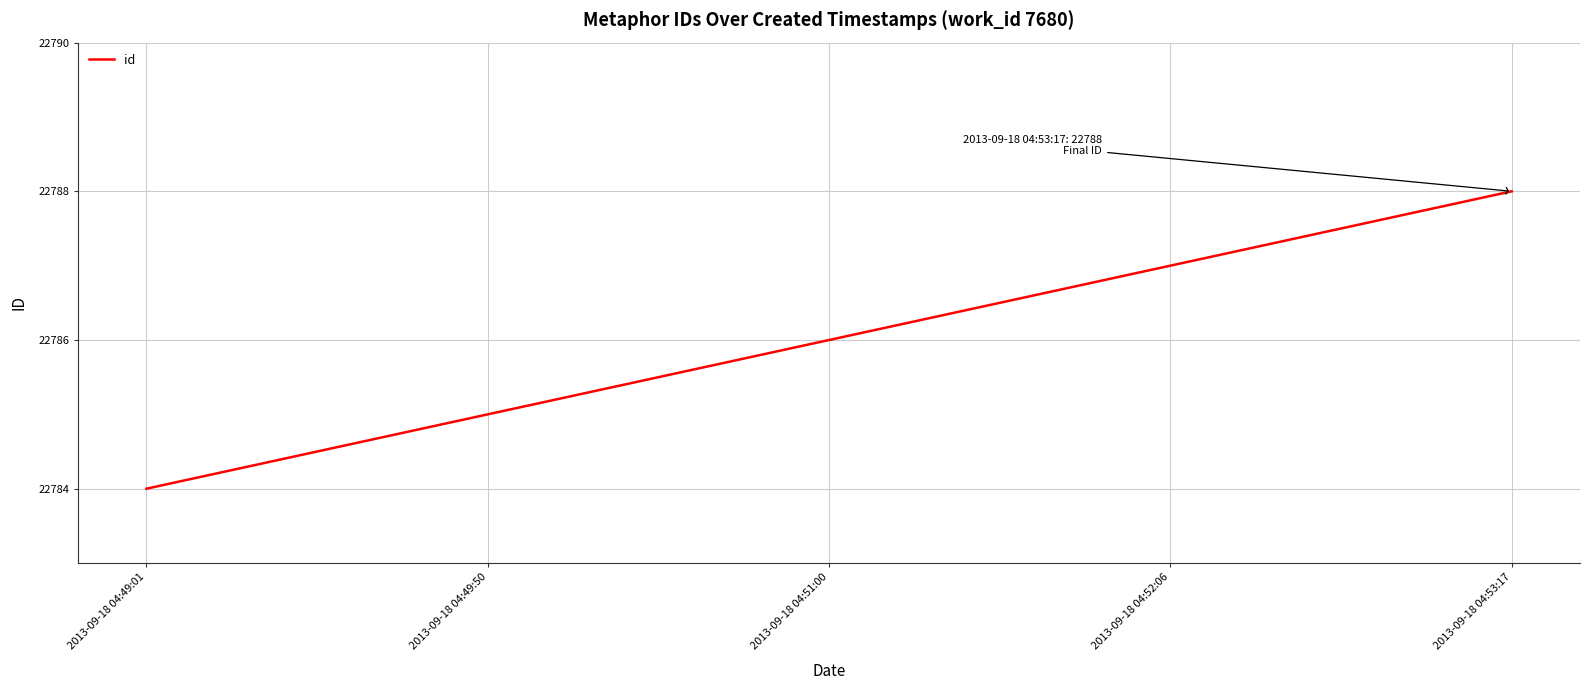

Rank the categories by value from highest to lowest.

2013-09-18 04:53:17, 2013-09-18 04:52:06, 2013-09-18 04:51:00, 2013-09-18 04:49:50, 2013-09-18 04:49:01